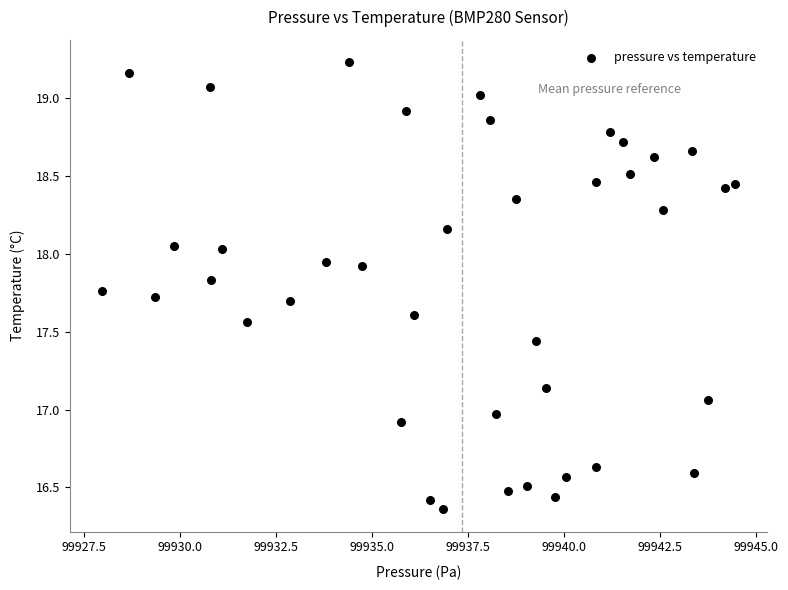

What is the range of Y values (max minus min)?

2.9